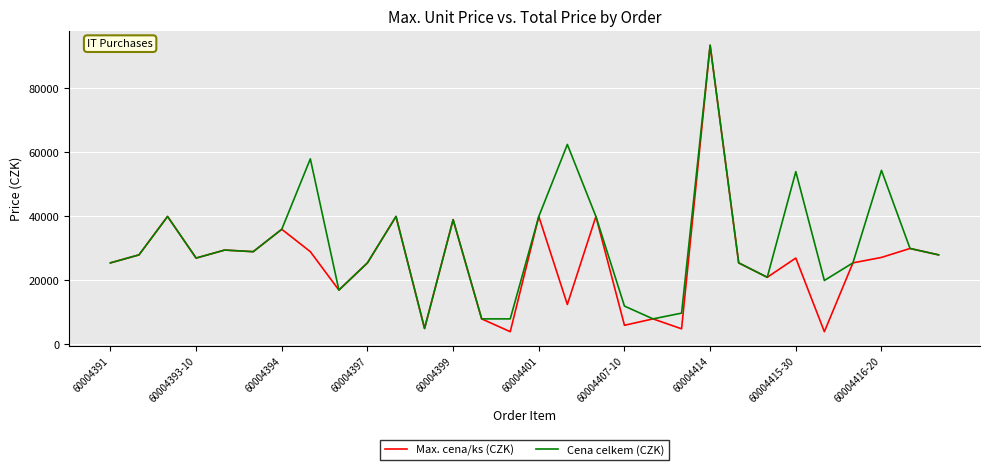

Which series has the widest spread of values?

Max. cena/ks (CZK)